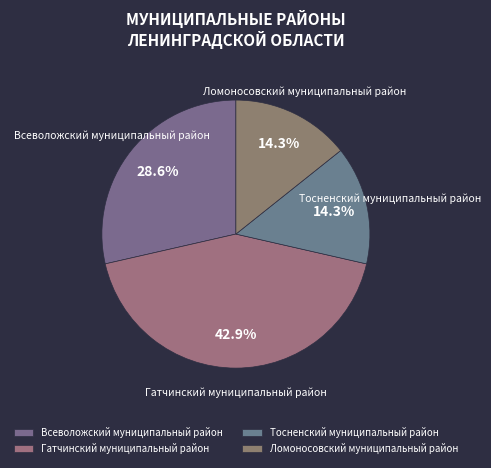

What is the largest slice in the pie chart?

Гатчинский муниципальный район